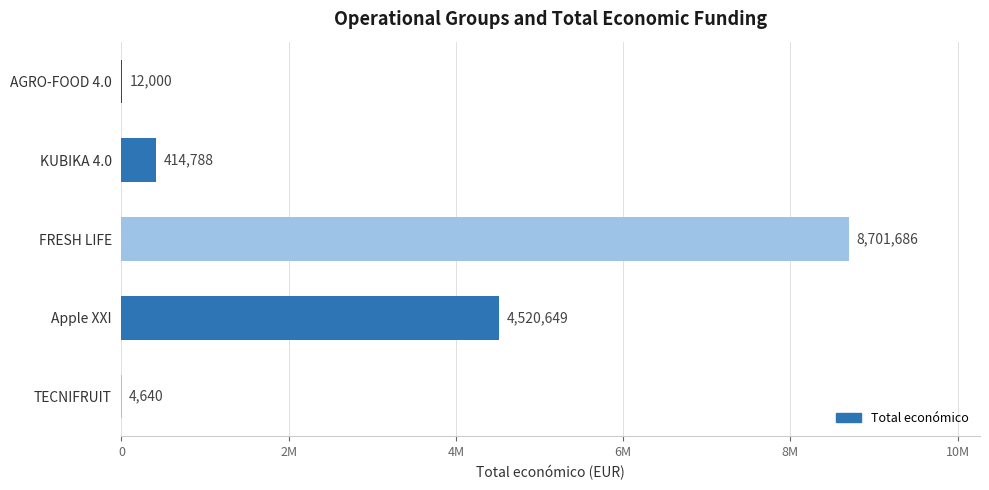

Count the number of values greater than 414788.

2